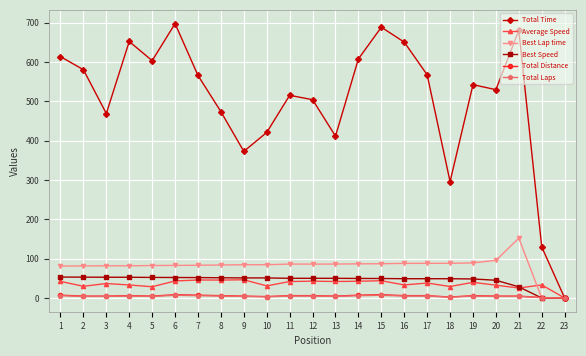

Which series has the widest spread of values?

Total Time